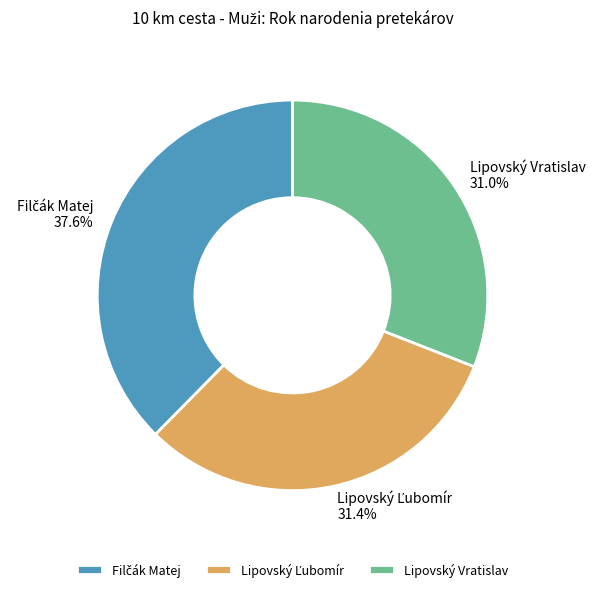

Is there a majority slice in this chart?

No